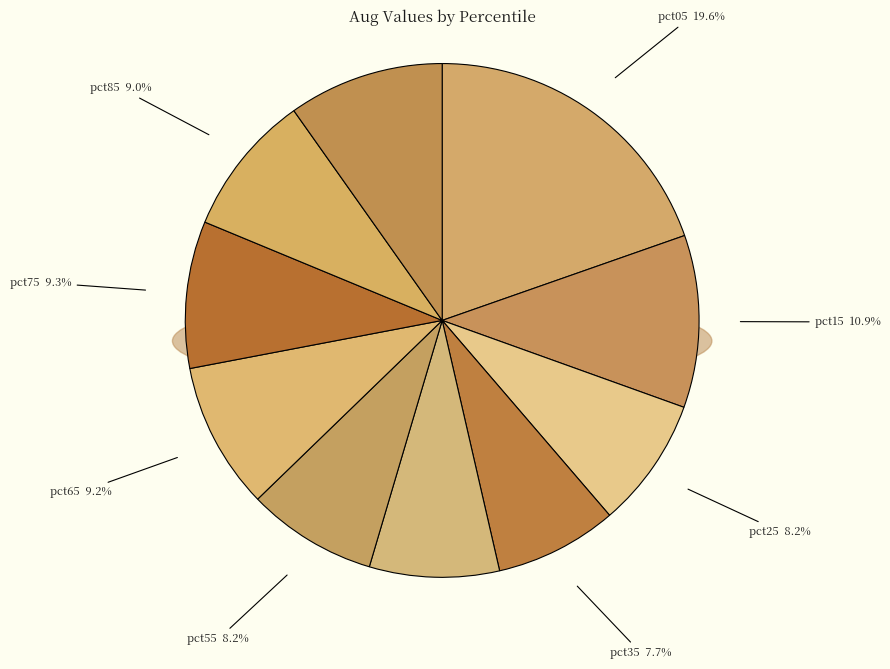

True or false: pct85 accounts for 16% of the total.

False